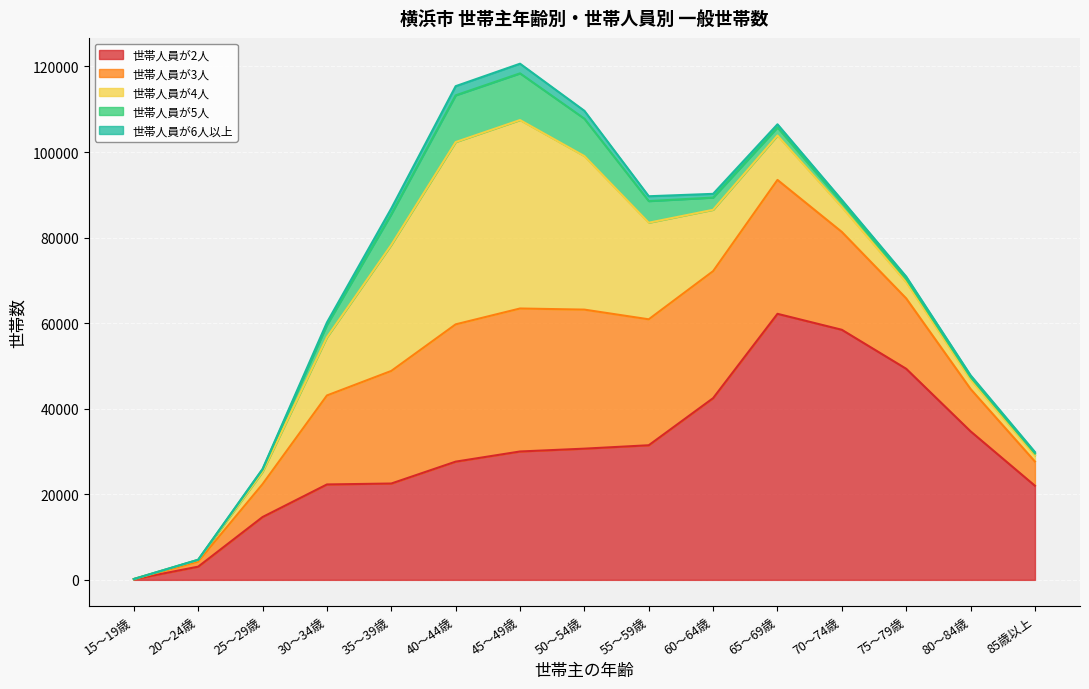

True or false: 世帯人員が4人 has more than 0 points higher than both neighbors.

True